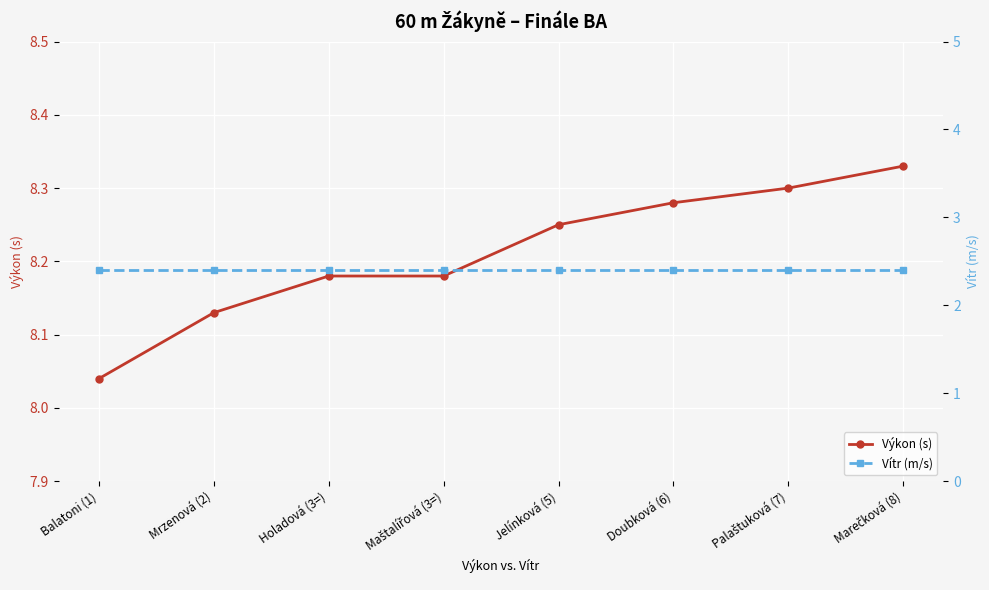

What is the sum of all Vítr (m/s) values?

19.2